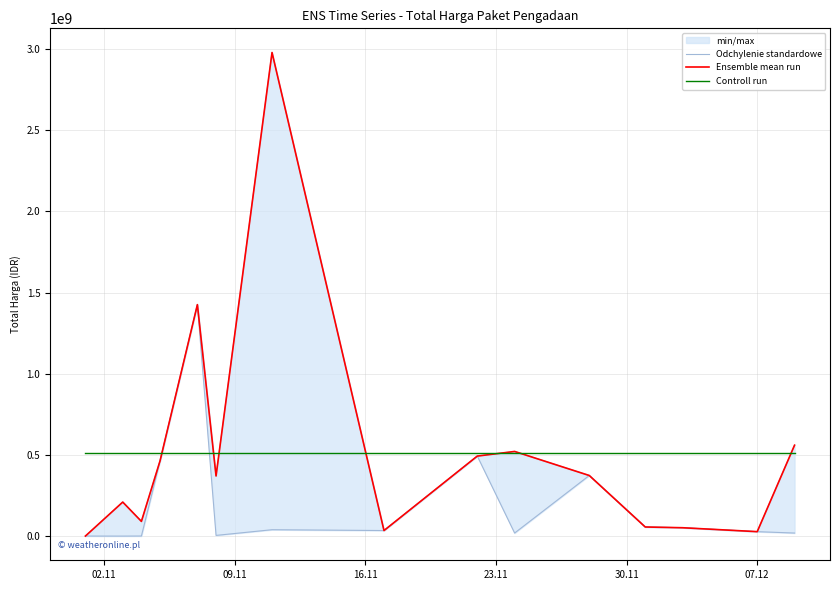

How many lines are shown in the chart?

3